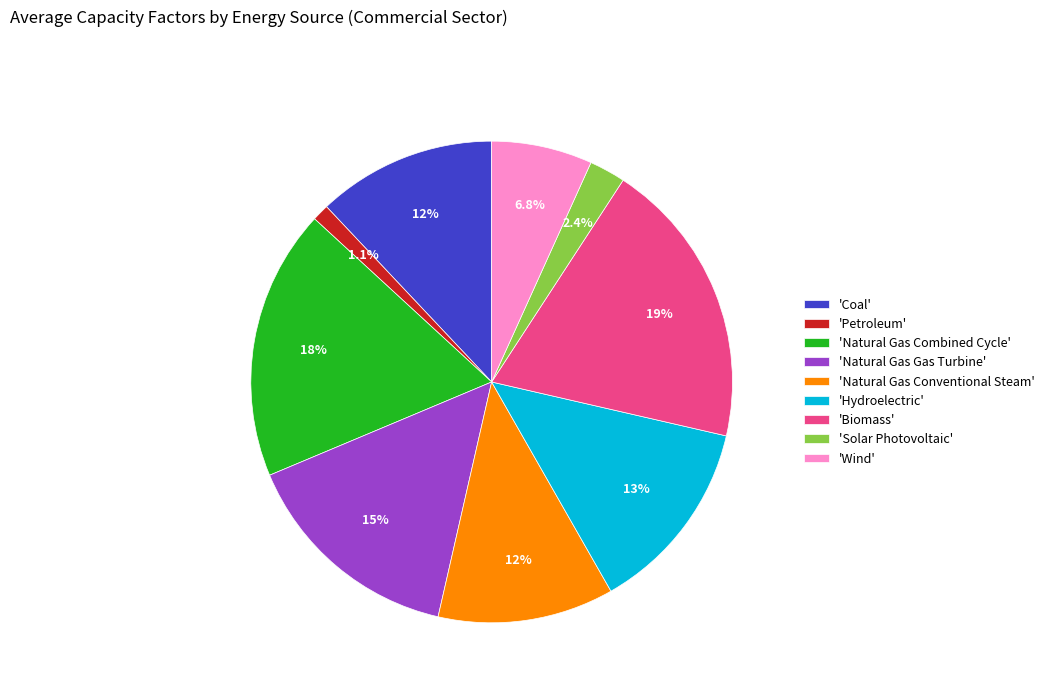

What is the largest slice in the pie chart?

'Biomass'